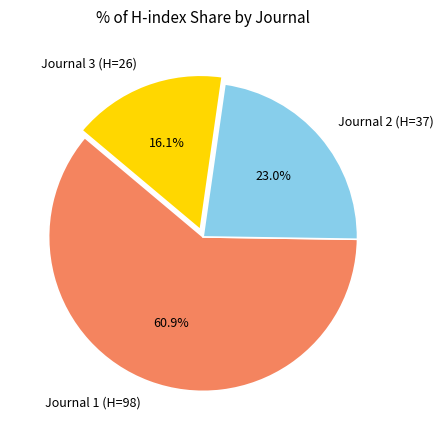

Count the number of slices in the pie.

3